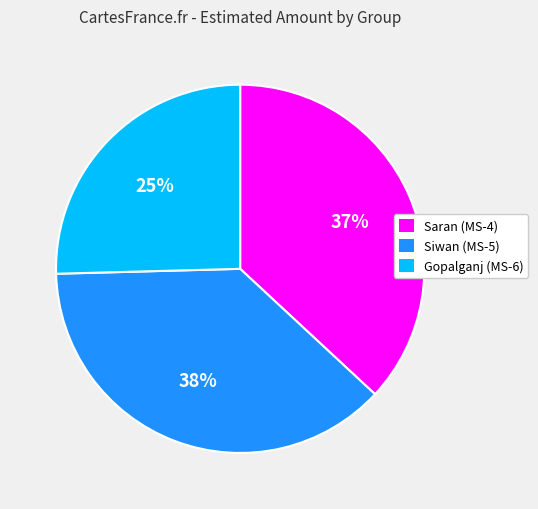

Do Saran (MS-4) and Siwan (MS-5) together represent more than half of the pie?

Yes